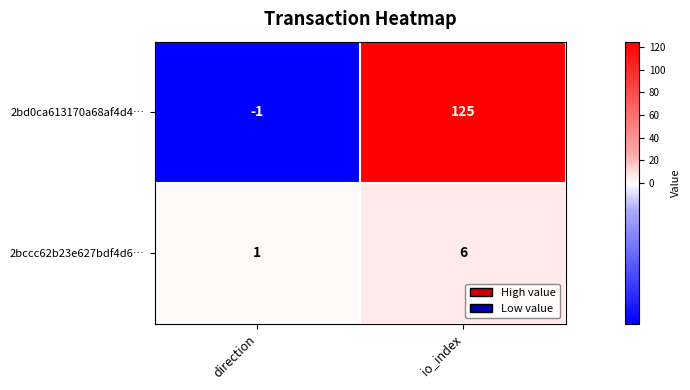

At which category does the chart reach its peak across all series?

io_index